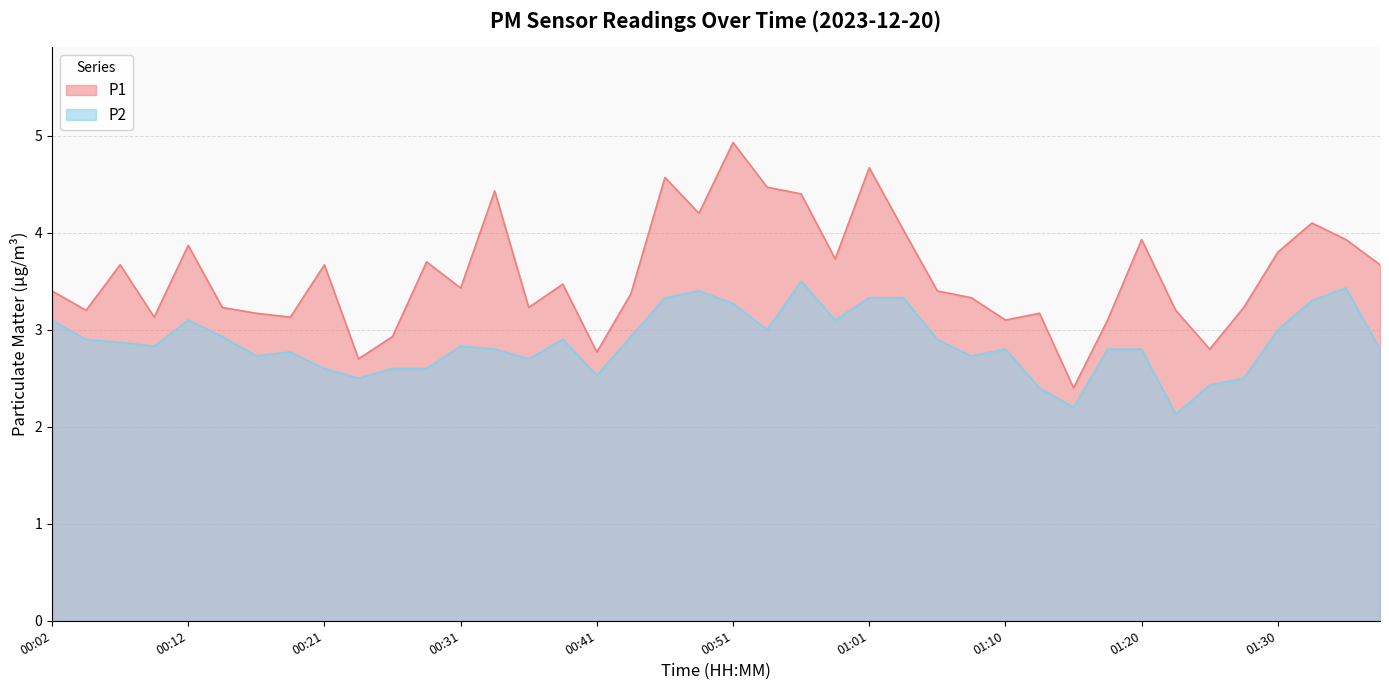

What position from the left is 01:20?

33